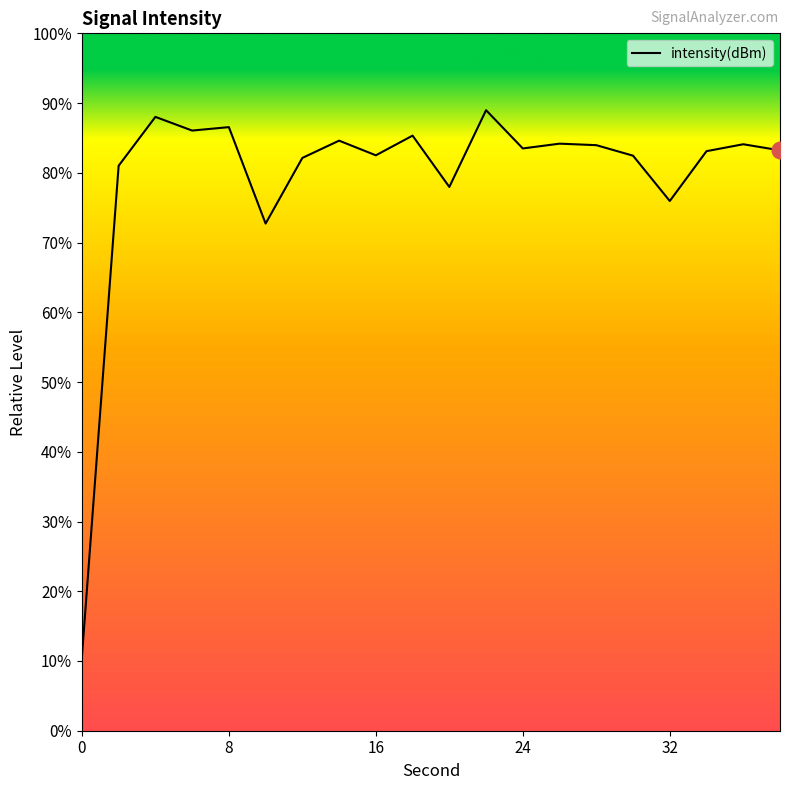

What is the value of the 16th point from the left?

-135.2